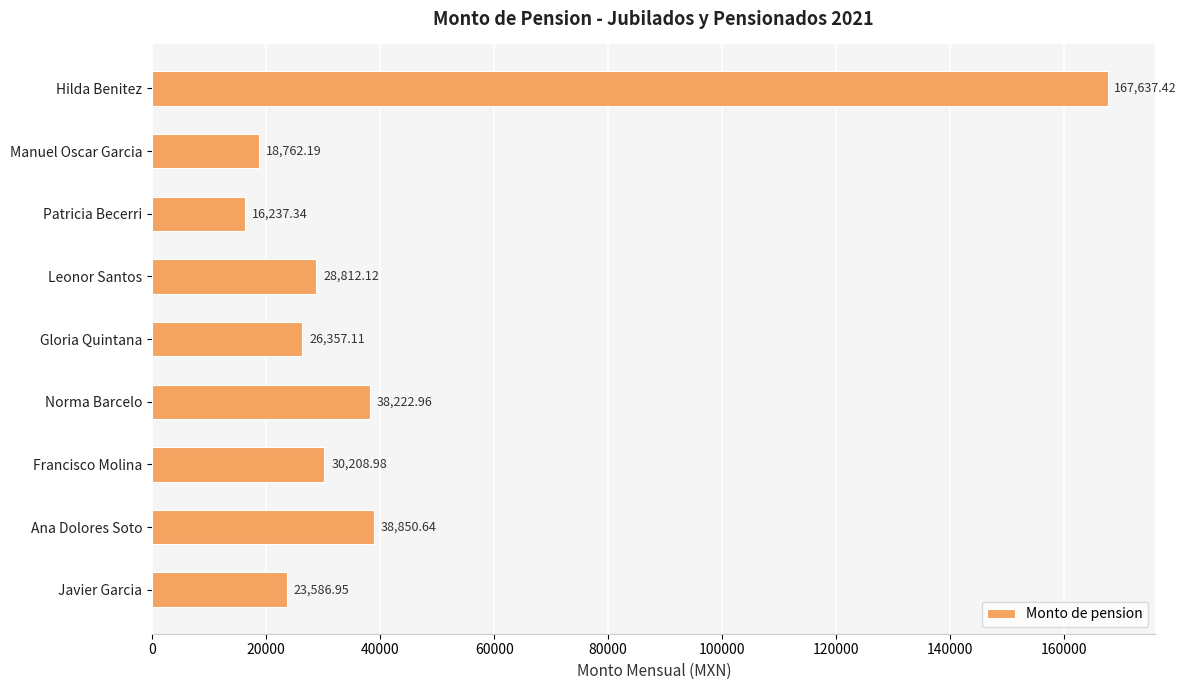

What is the change in value from Manuel Oscar Garcia to Leonor Santos?

+10049.9